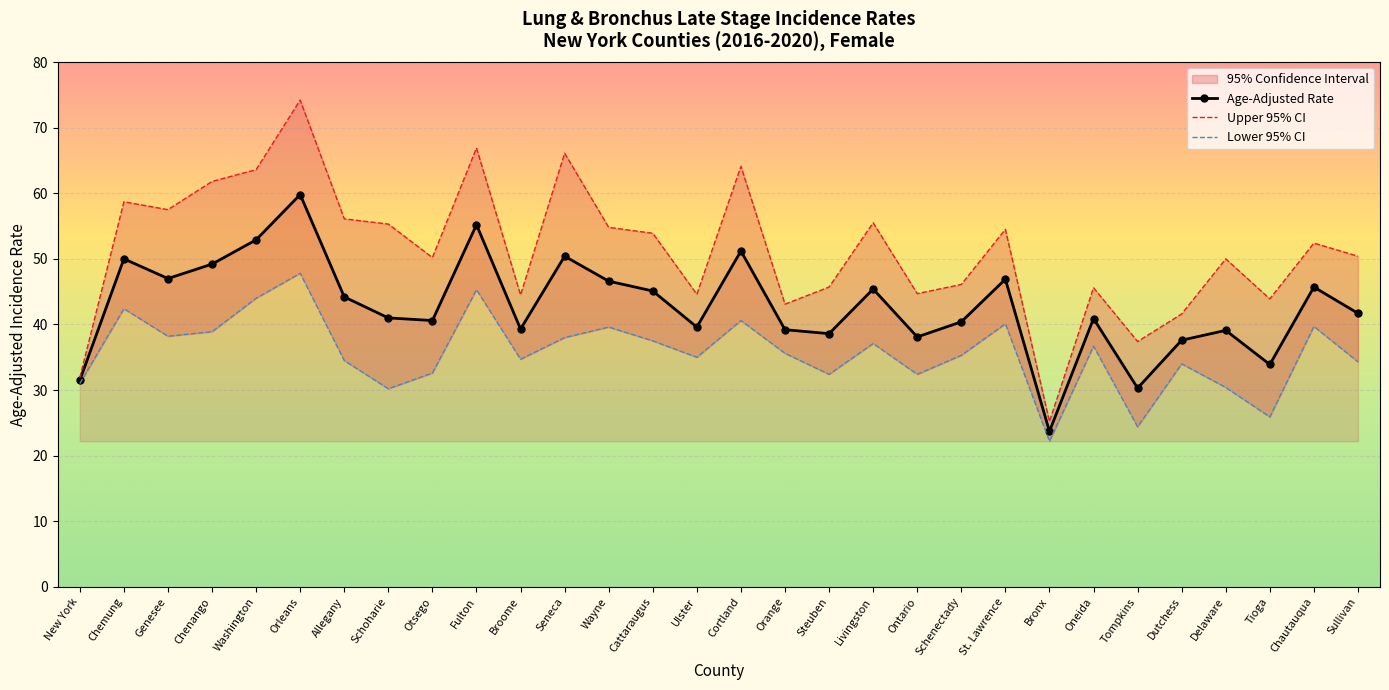

True or false: Age-Adjusted Rate and Lower 95% CI cross at least once.

False